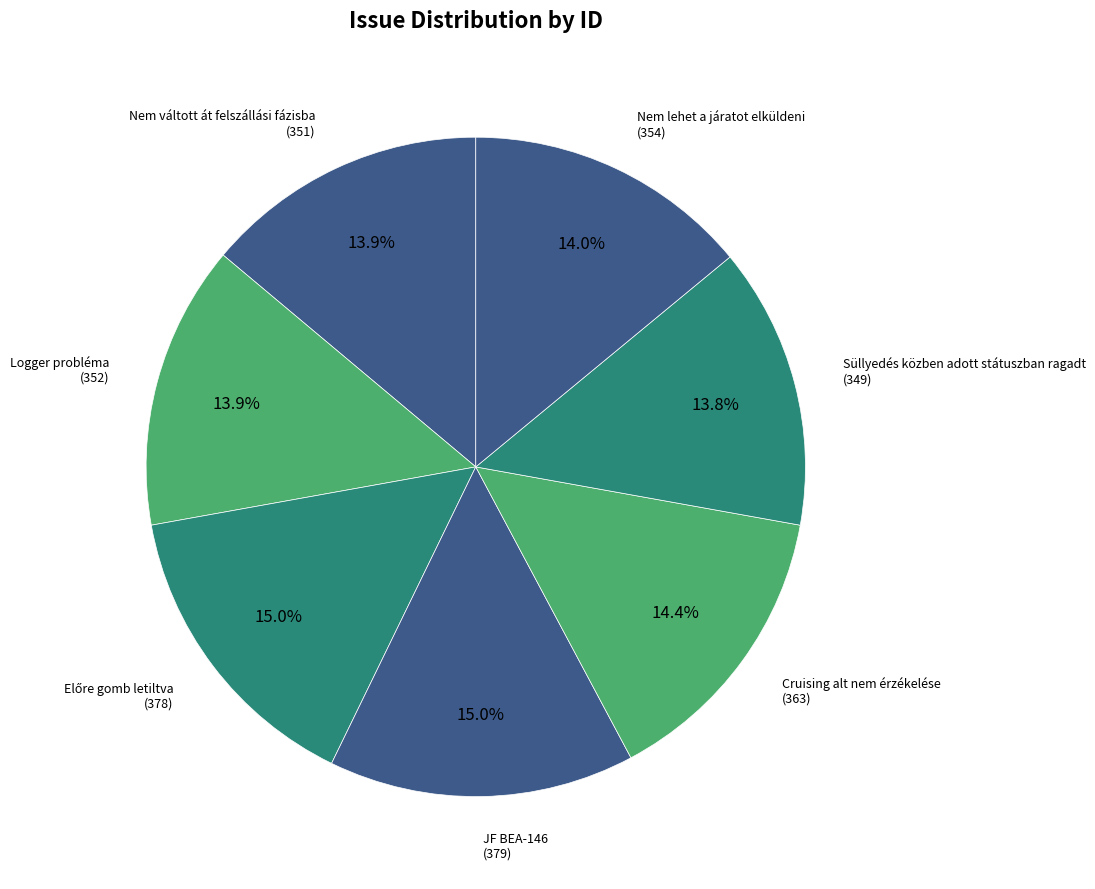

Is it true that Logger probléma is 14% of the pie?

True